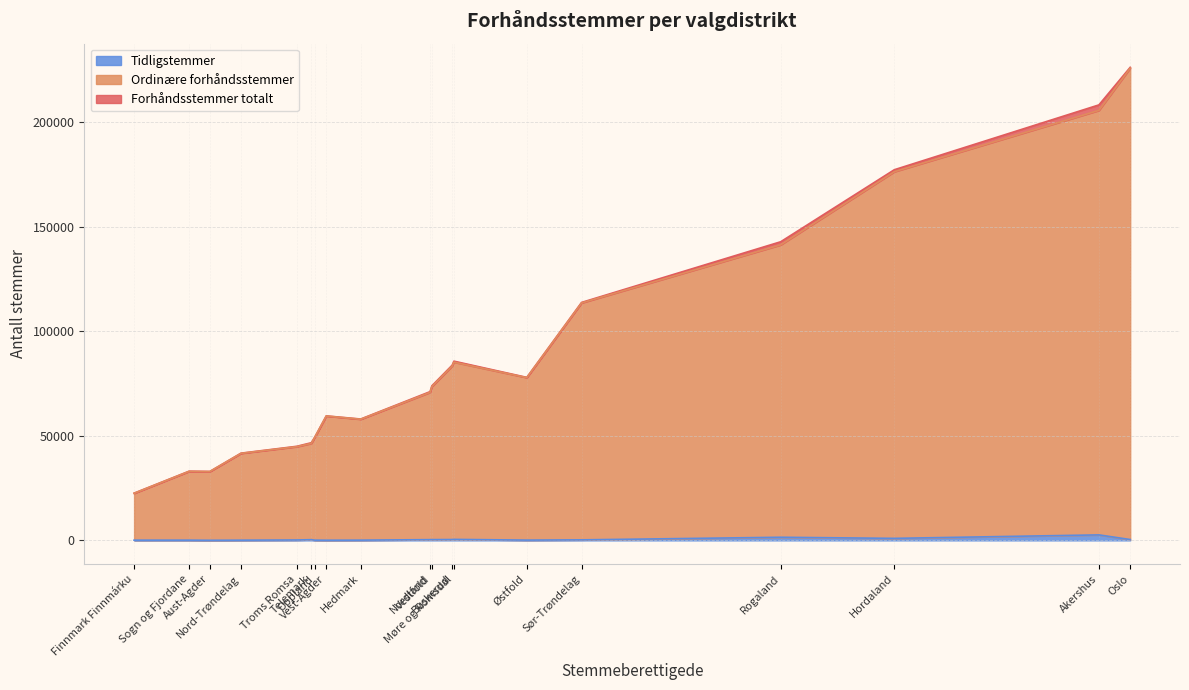

How many lines are shown in the chart?

3